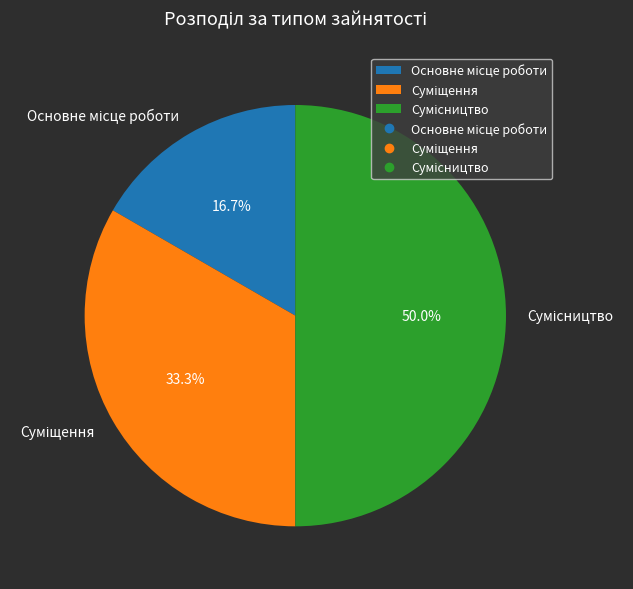

To the nearest percent, what percentage of the pie is Суміщення?

33%